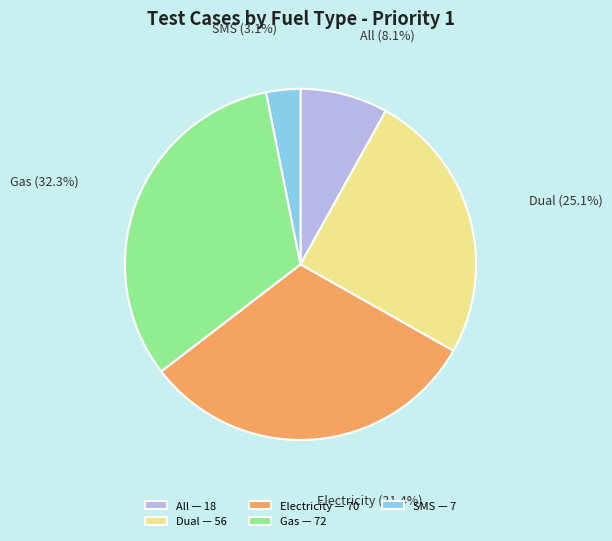

Between SMS and Dual, which is larger?

Dual